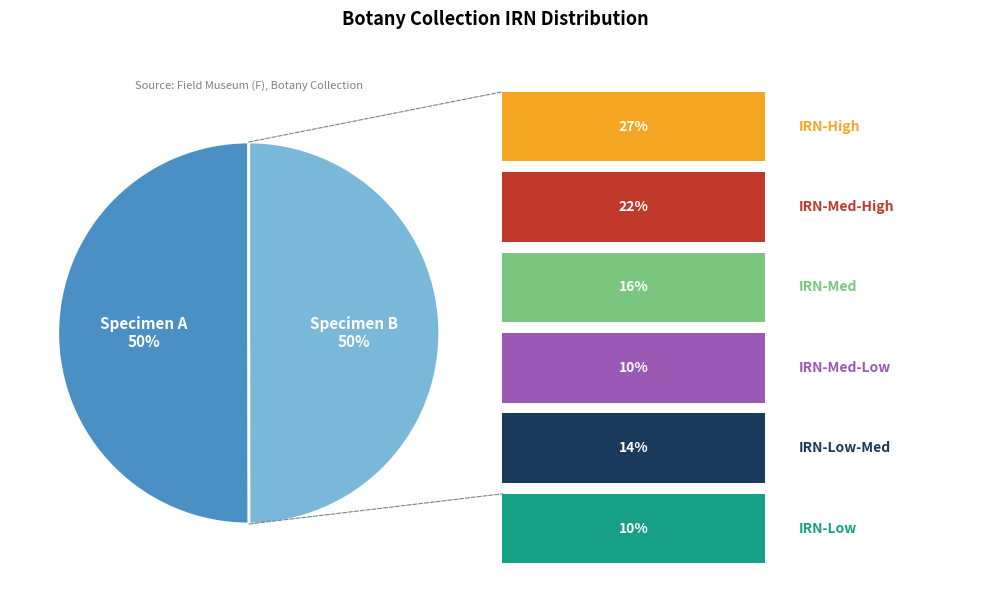

The Specimen A slice represents 36% of the pie. True or false?

False